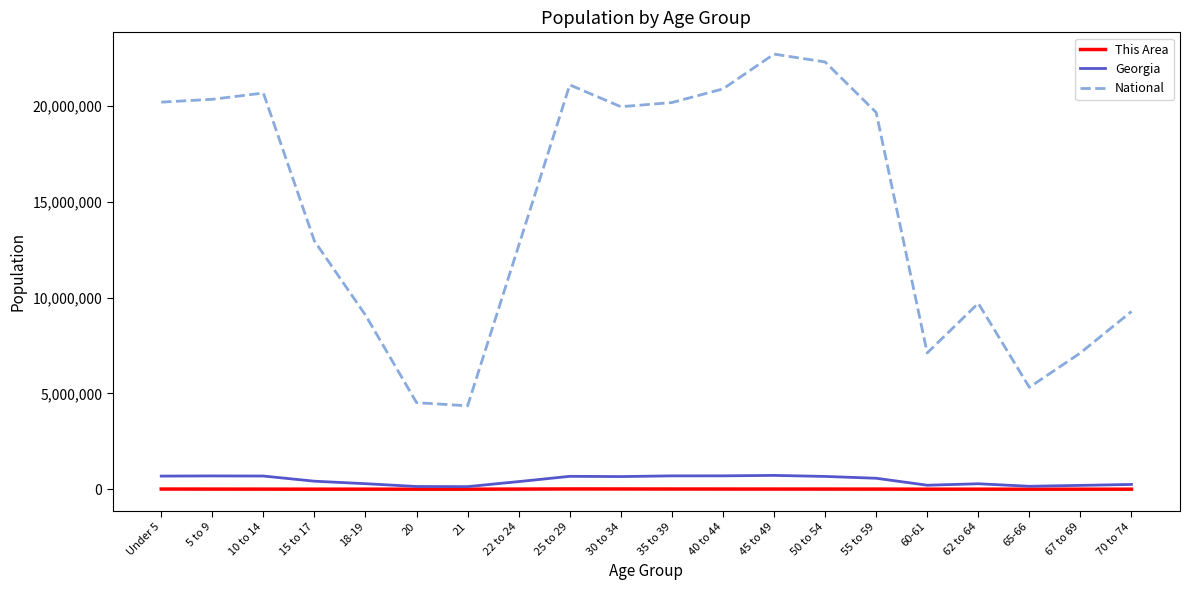

What is the average value of the This Area series?

6990